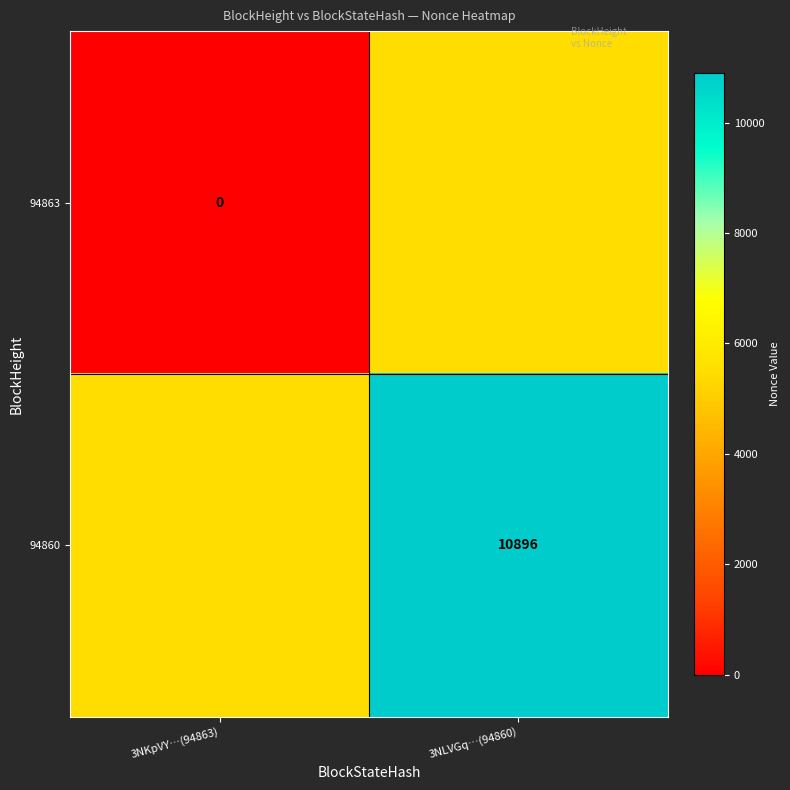

The value of 94860 at 3NLVGq…(94860) is 10896. True or false?

True